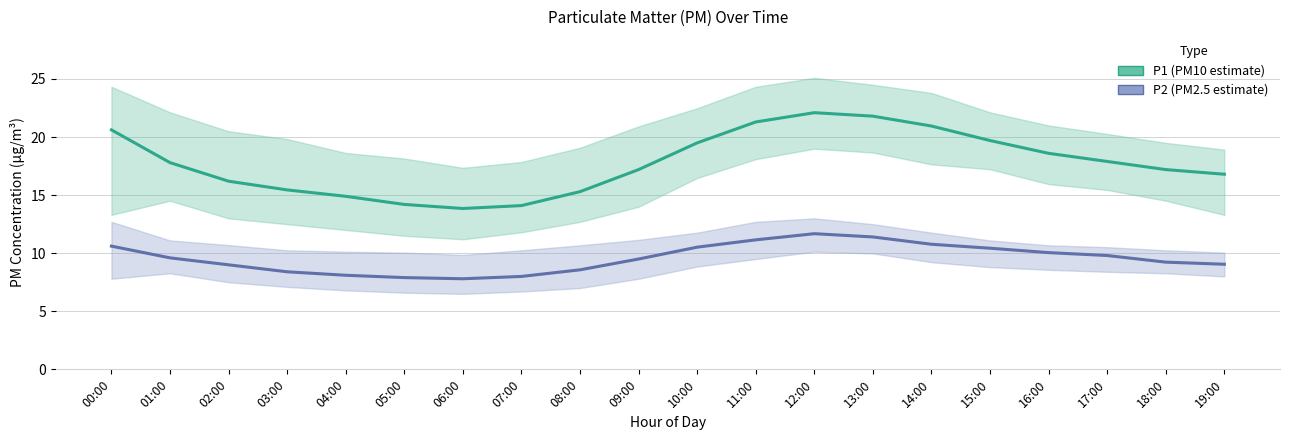

Which series has the largest range (max minus min)?

P1 (PM10 estimate)